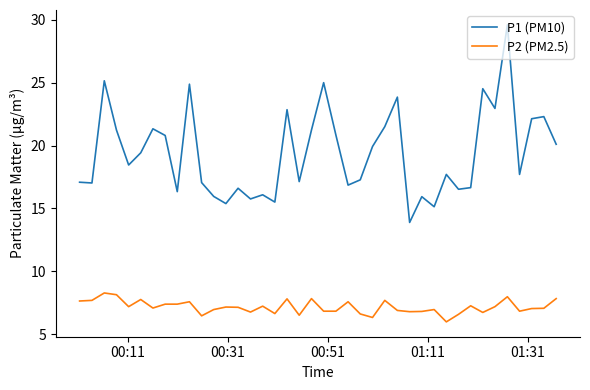

True or false: P1 (PM10) and P2 (PM2.5) intersect in this chart.

False